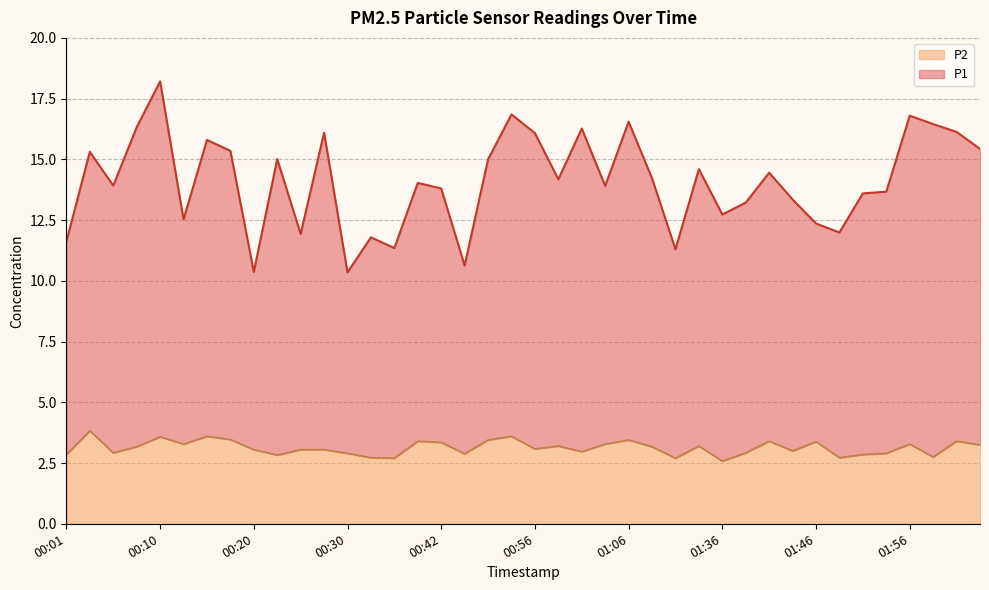

Rank the categories by P2 value from highest to lowest.

00:03, 00:15, 00:53, 00:10, 00:18, 00:50, 01:06, 00:37, 01:41, 02:01, 01:46, 00:42, 00:13, 01:04, 01:56, 02:04, 00:59, 01:27, 00:08, 01:15, 00:56, 00:20, 00:25, 00:28, 01:43, 01:01, 00:05, 01:38, 00:30, 01:53, 00:45, 00:01, 01:51, 00:23, 01:59, 00:33, 01:48, 00:35, 01:24, 01:36